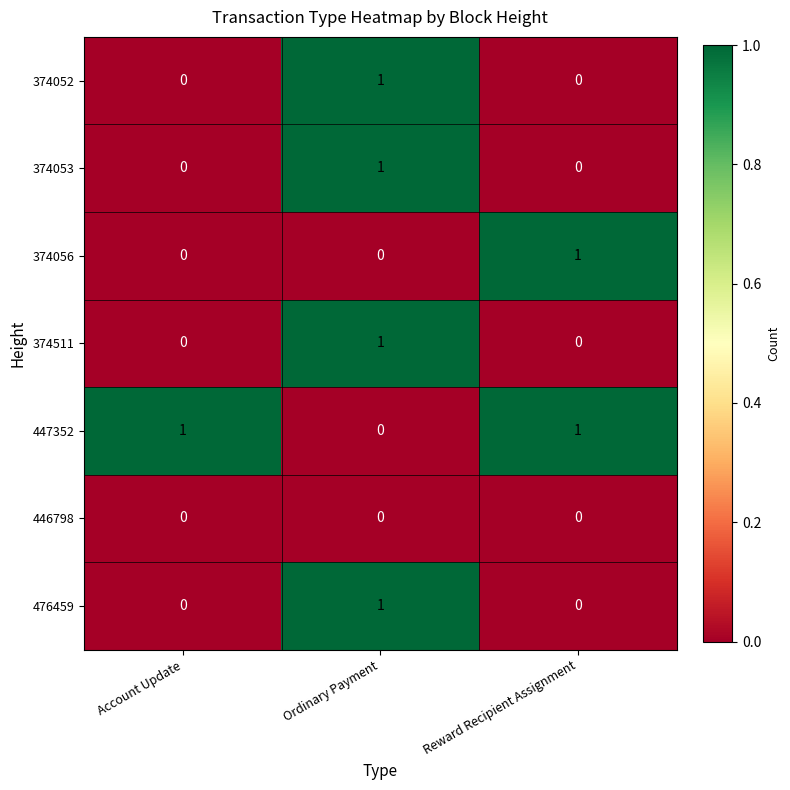

Between Account Update and Reward Recipient Assignment, which series saw the biggest shift?

374056